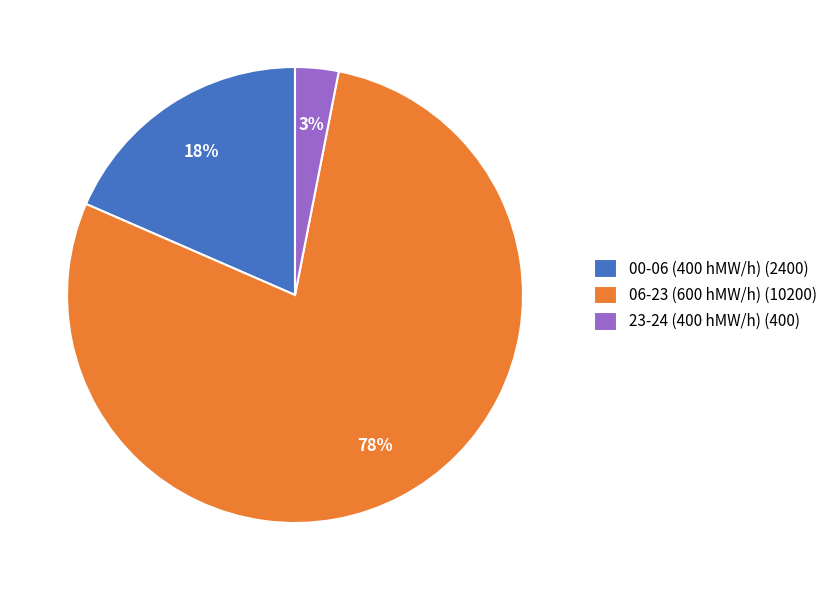

To the nearest percent, what portion does 00-06 (400 hMW/h) (2400) represent?

18%